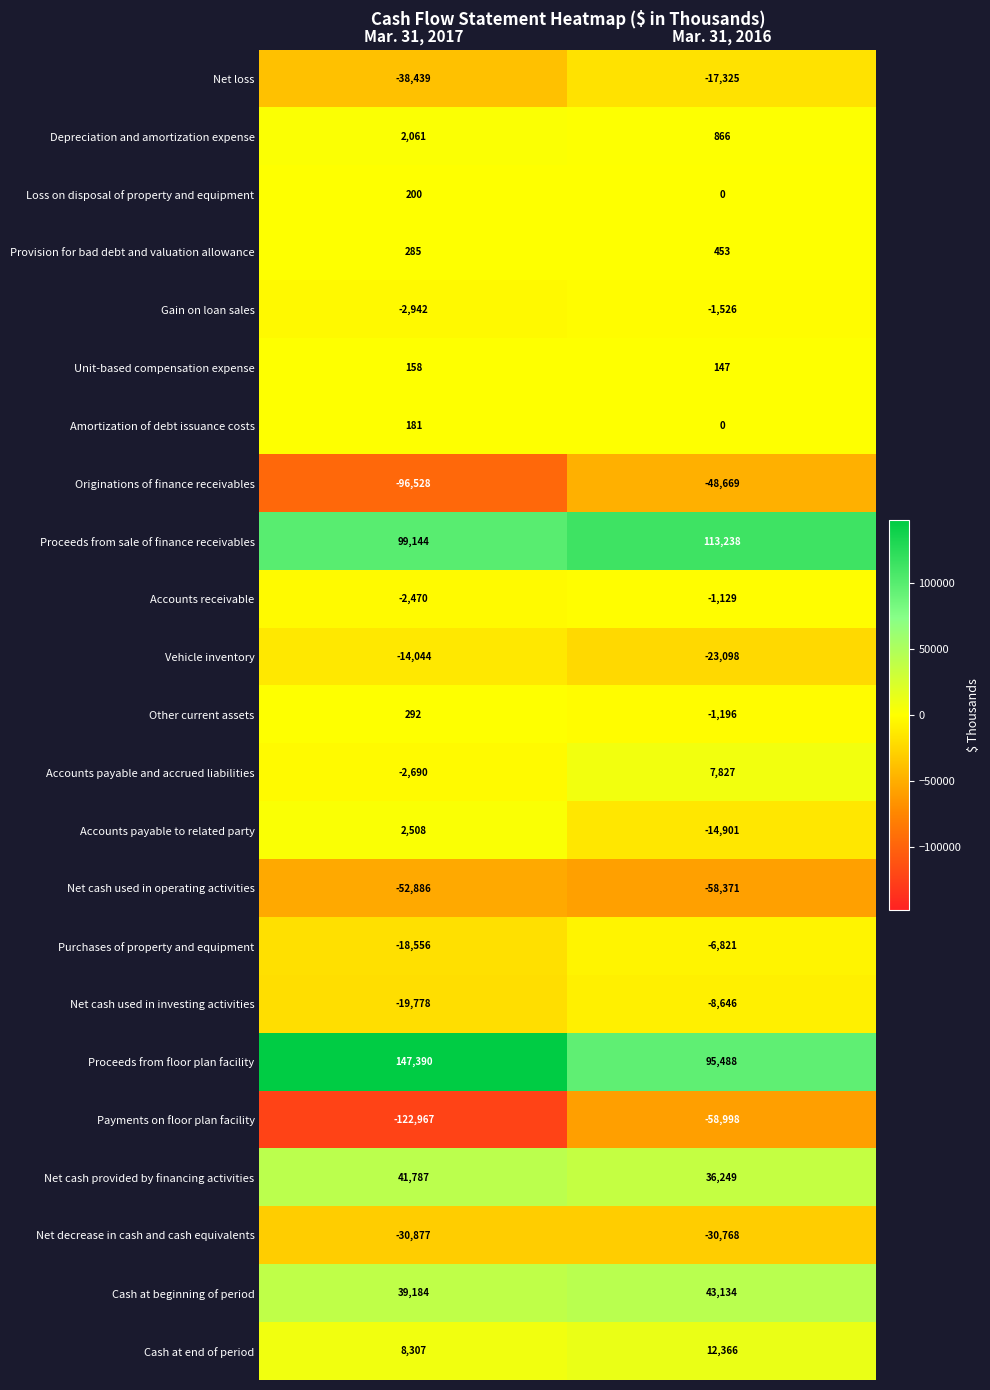

Rank the categories by Other current assets value from lowest to highest.

Mar. 31, 2016, Mar. 31, 2017